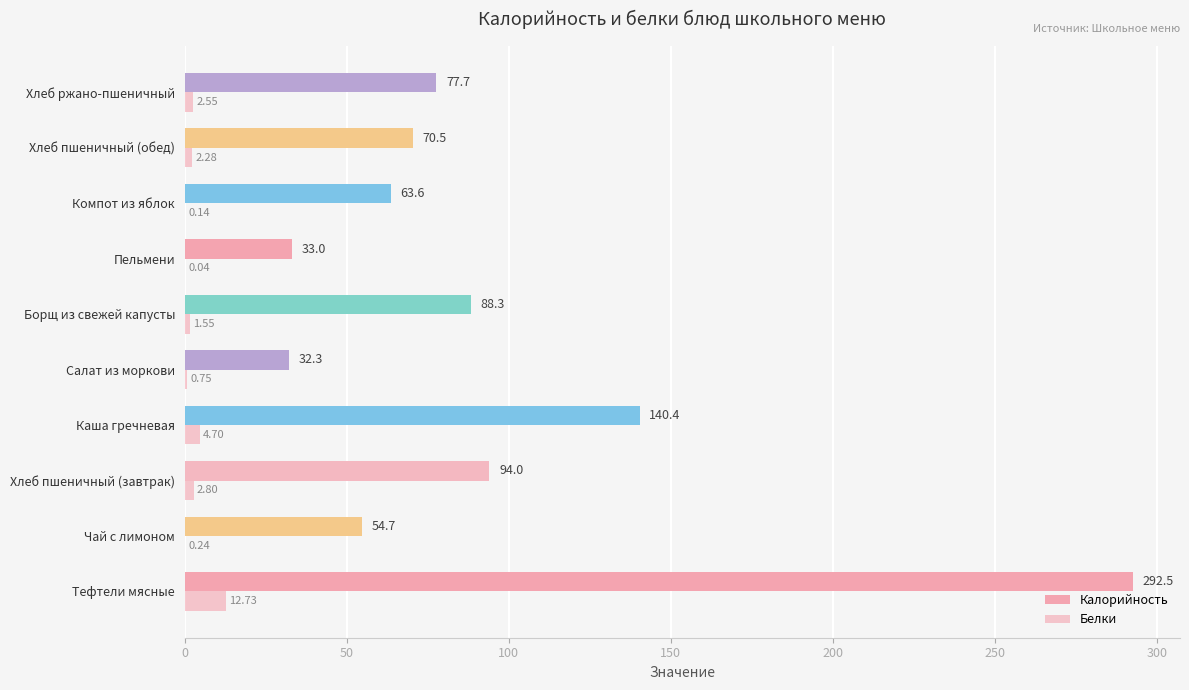

How many distinct data groups are displayed?

2